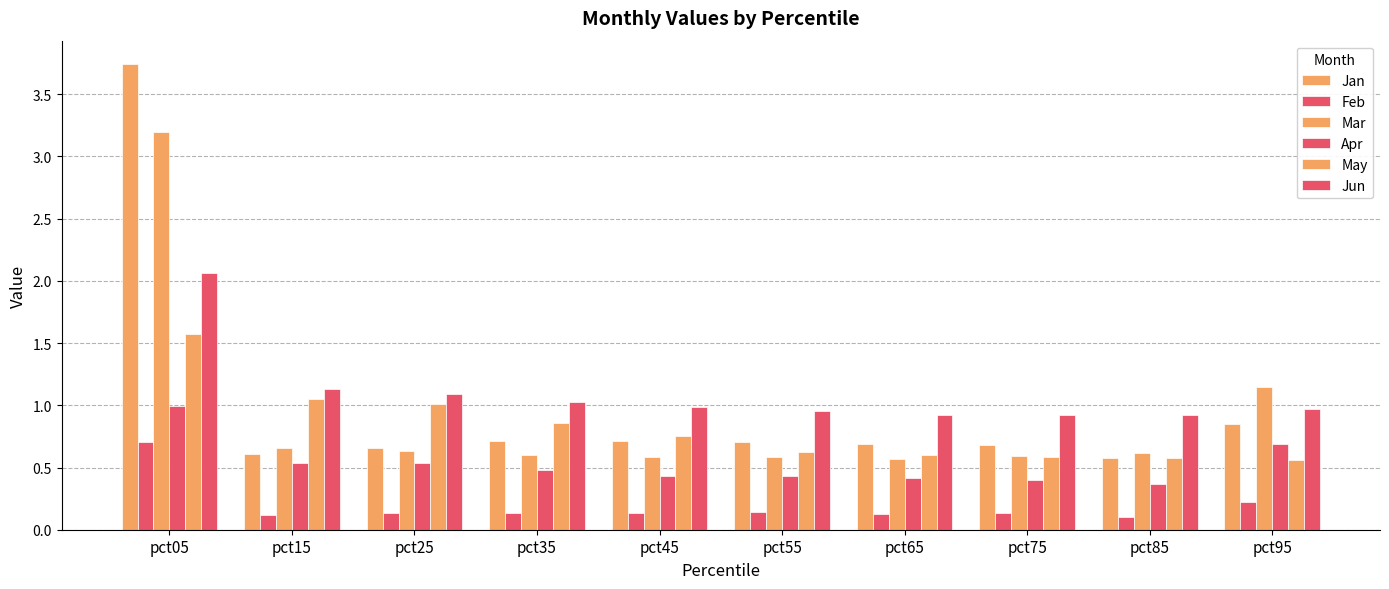

The value of Jan at pct25 is 0.7. True or false?

True